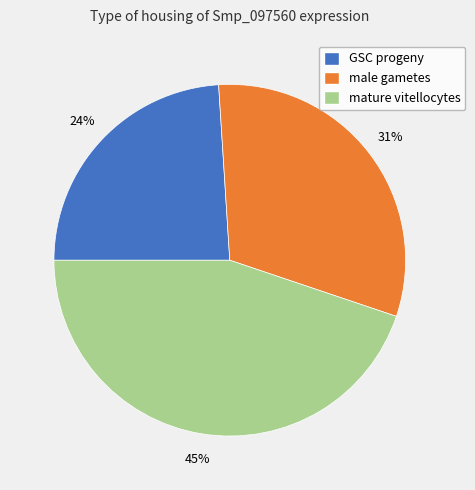

Is it true that GSC progeny is 24% of the pie?

True